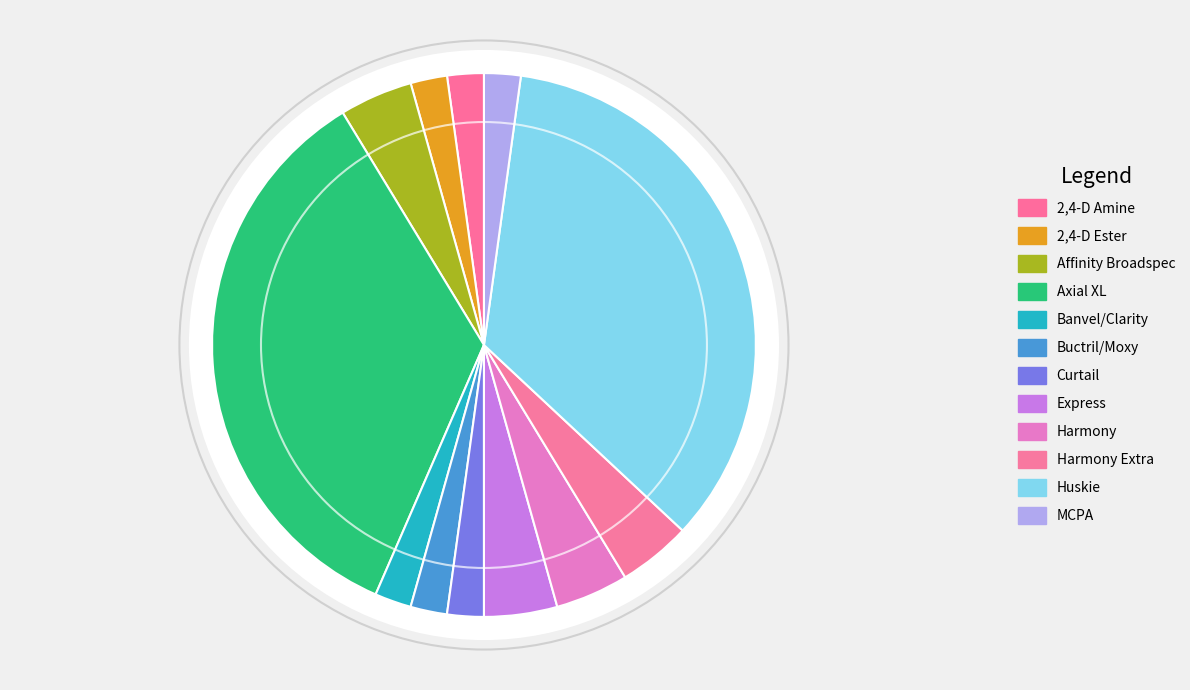

Does Express account for over 50% of the chart?

No